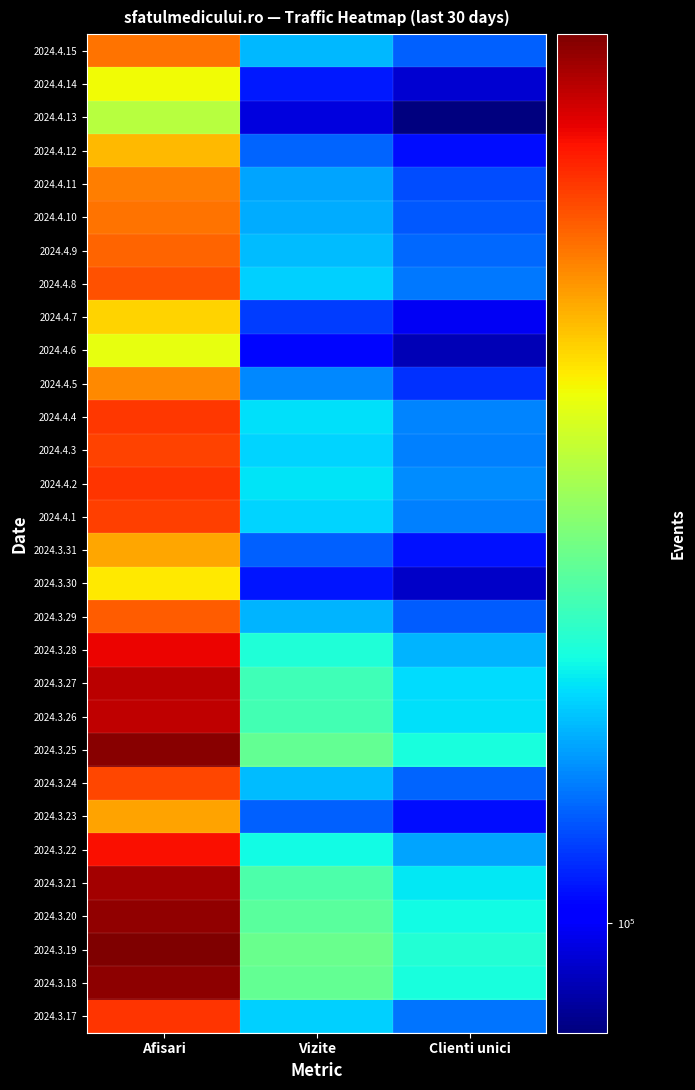

What is the spread (max minus min) of values at Vizite?

61953